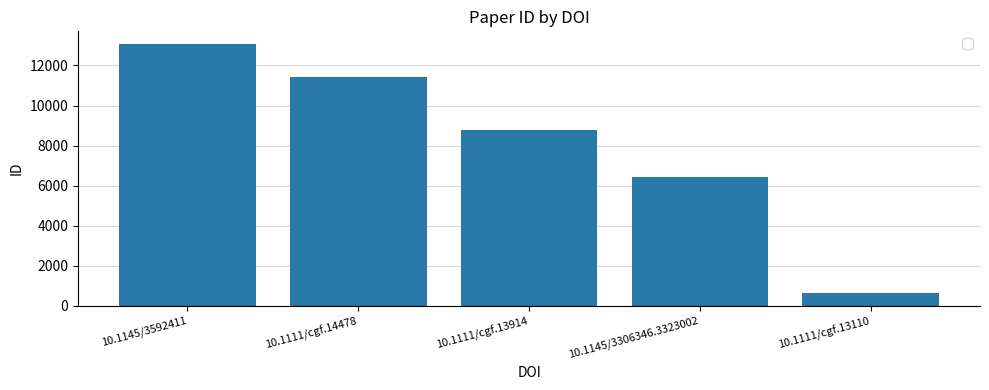

What is the sum of all values?

40358